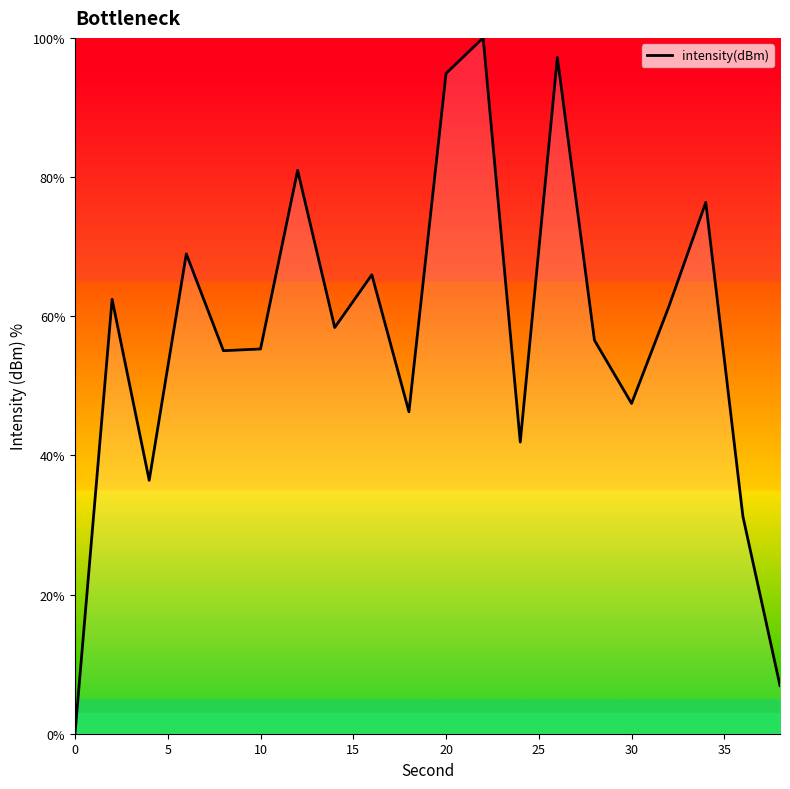

What is the difference between the maximum and minimum values?

100.0